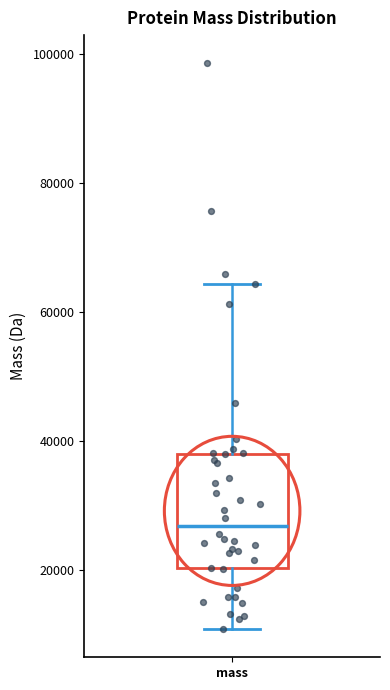

Where is the upper edge of the box for mass on the y-axis? The values are not printed on the chart, so give them approximately, as read against the axis.

38000